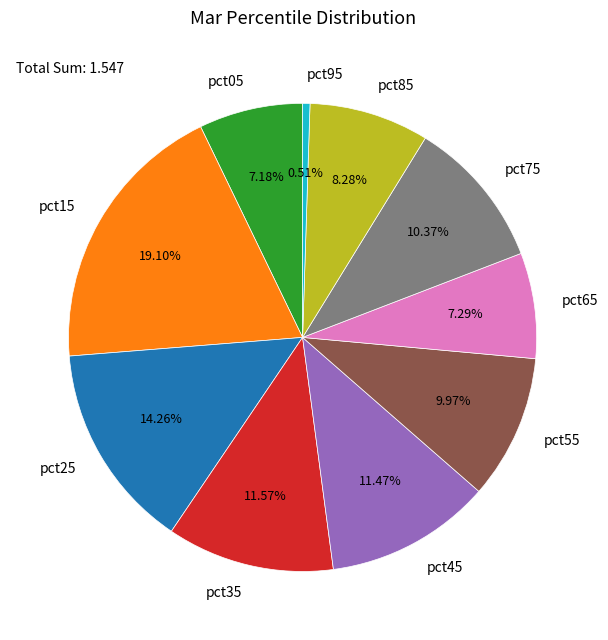

What portion of the pie excludes pct85?

91.7%